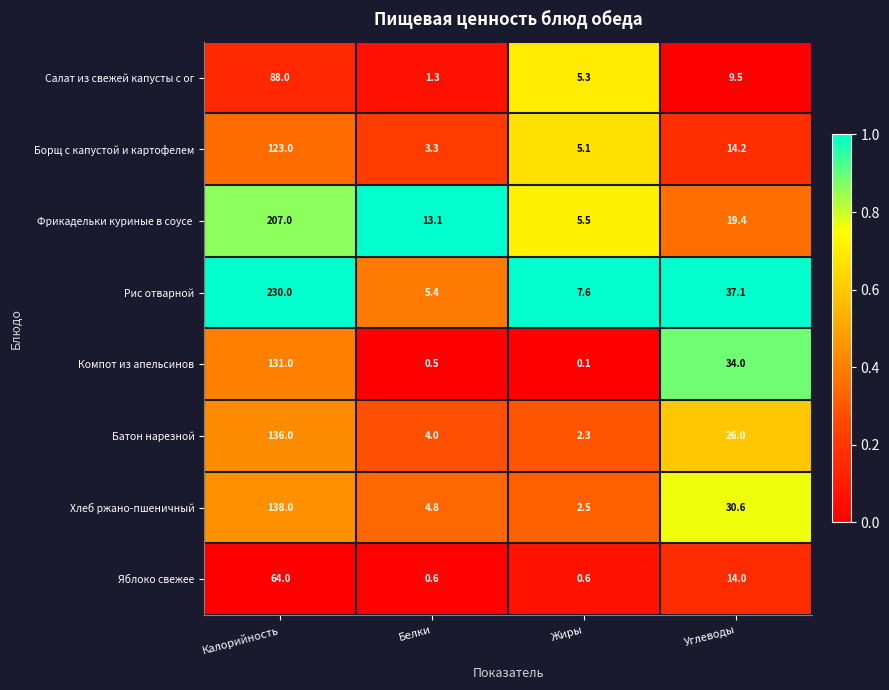

Which category has the lowest value in the Борщ с капустой и картофелем series?

Белки